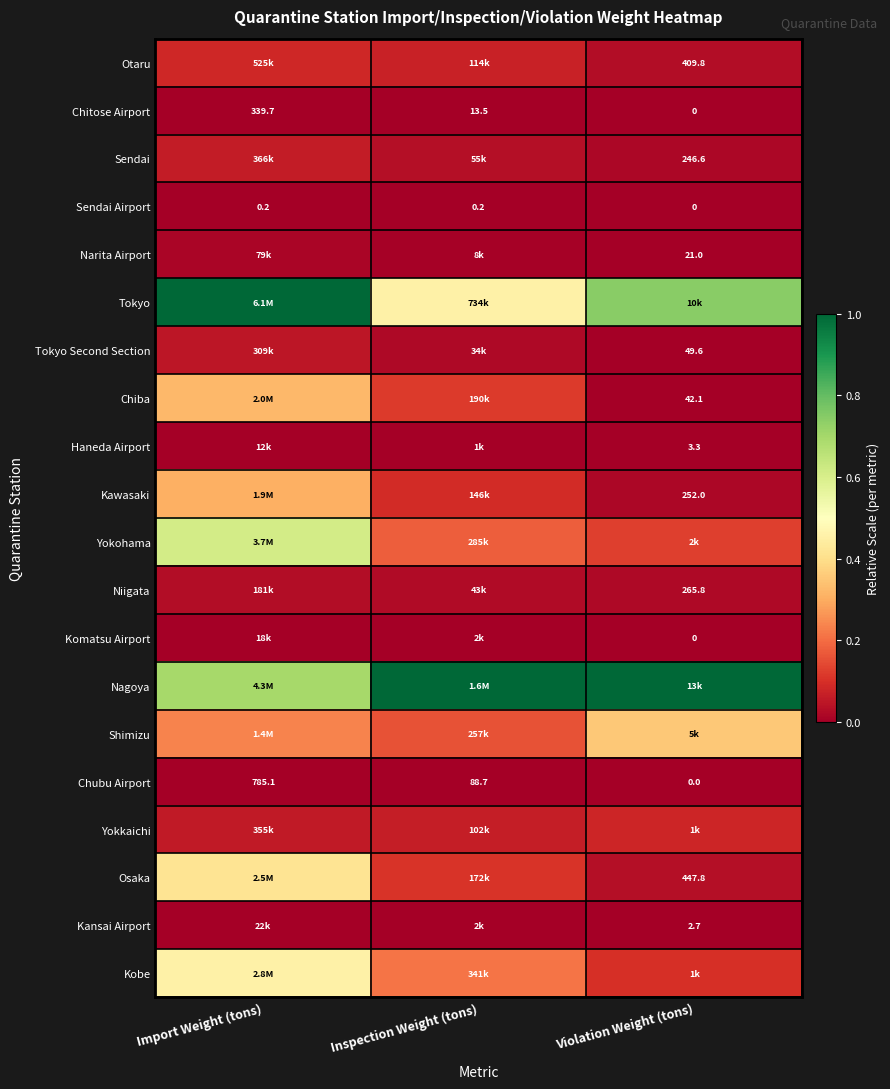

Rank the categories by Narita Airport value from highest to lowest.

Import Weight (tons), Inspection Weight (tons), Violation Weight (tons)